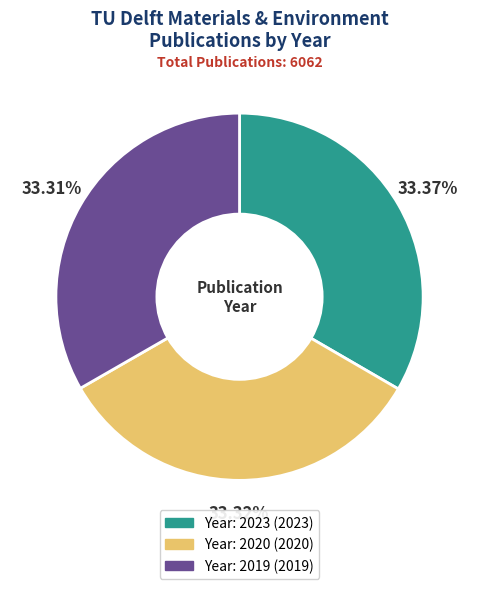

Does any single category account for the majority?

No